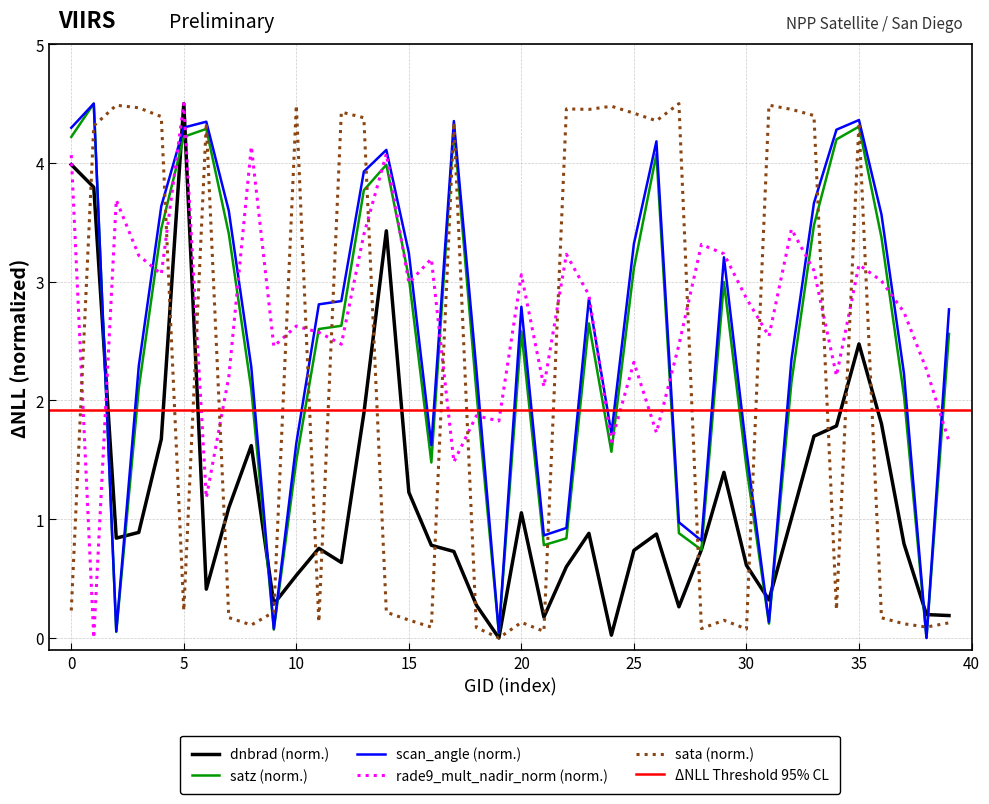

The sata series shows 0.1 at 16. True or false?

False